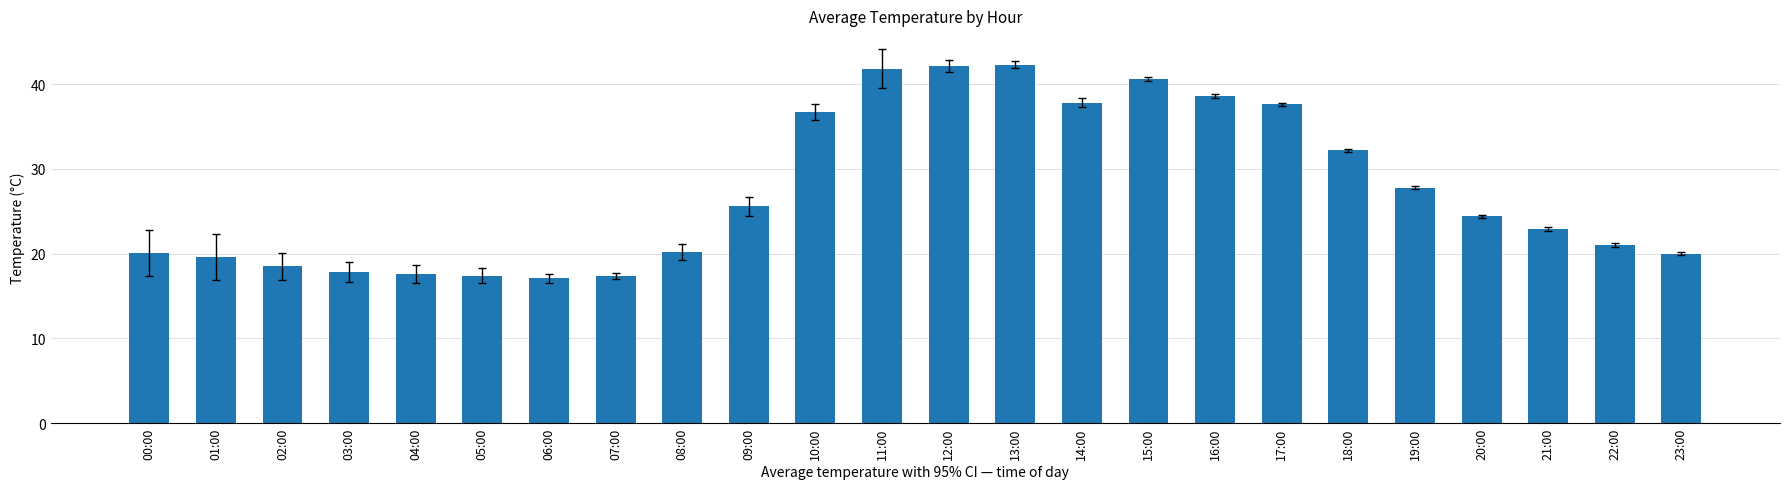

What position from the left is 13:00?

14